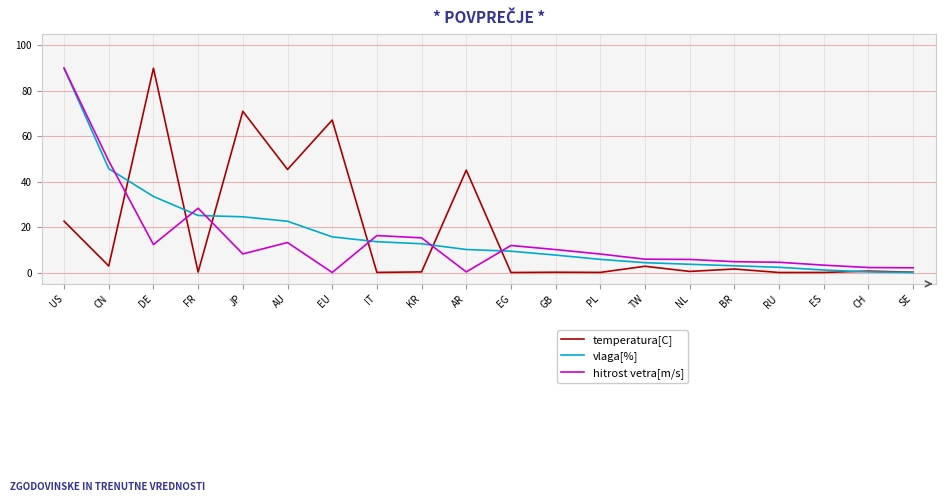

What is the spread (max minus min) of values at RU?

4.5